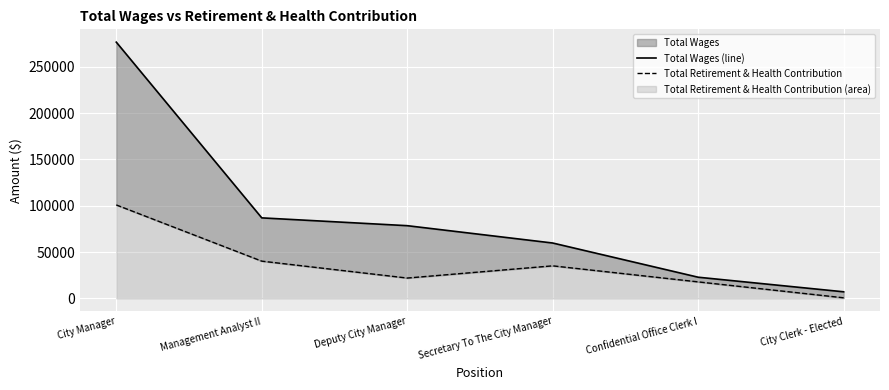

Is the value of Total Retirement & Health Contribution at Deputy City Manager greater than the value of Total Wages (line) at Secretary To The City Manager?

No